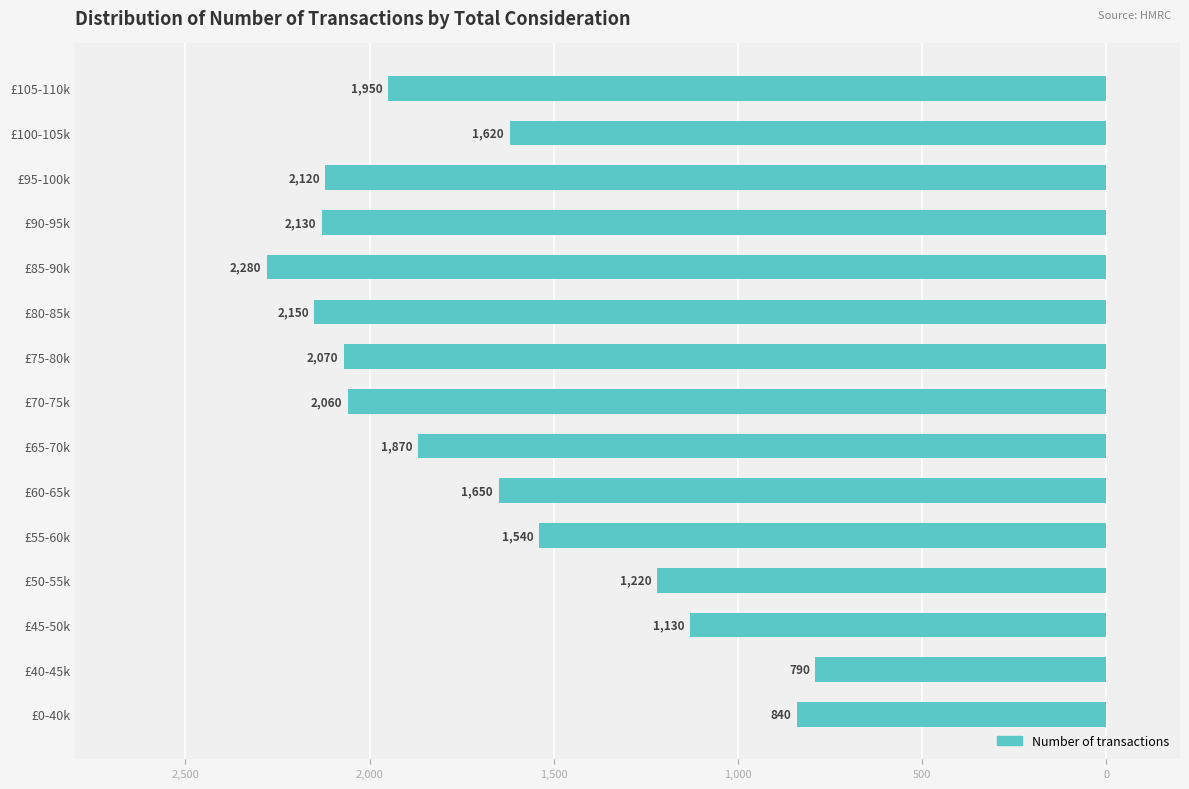

What is the difference between the maximum and minimum values?

1490